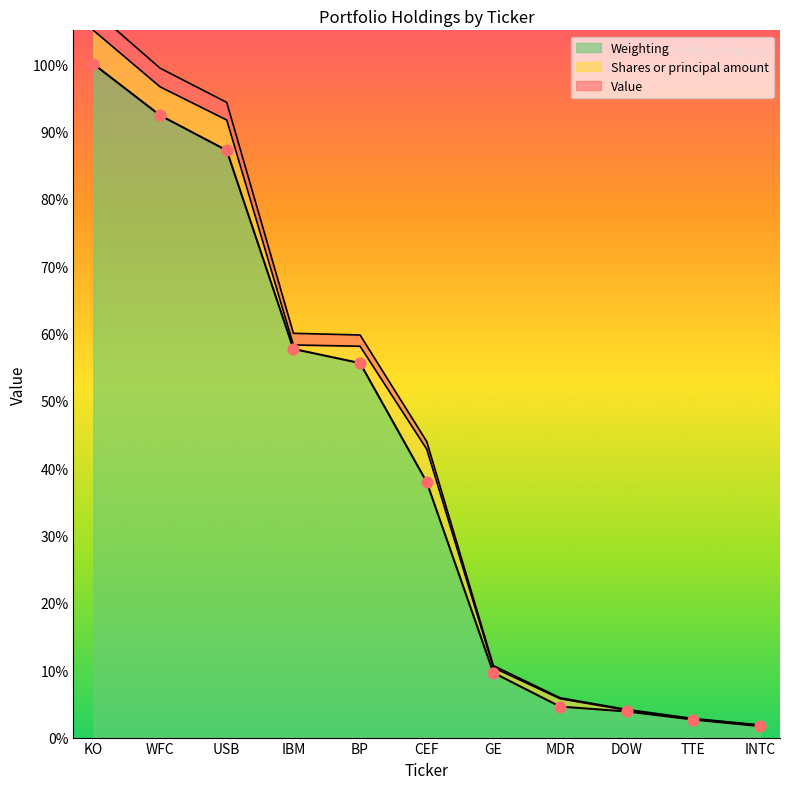

At which category is the sum across all series the highest?

KO